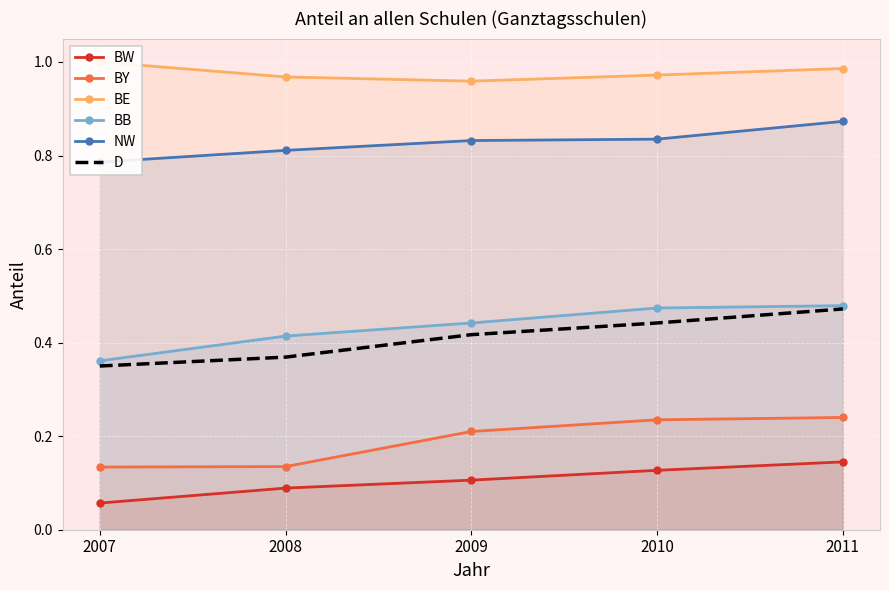

The BB series shows 0.6 at 2007. True or false?

False